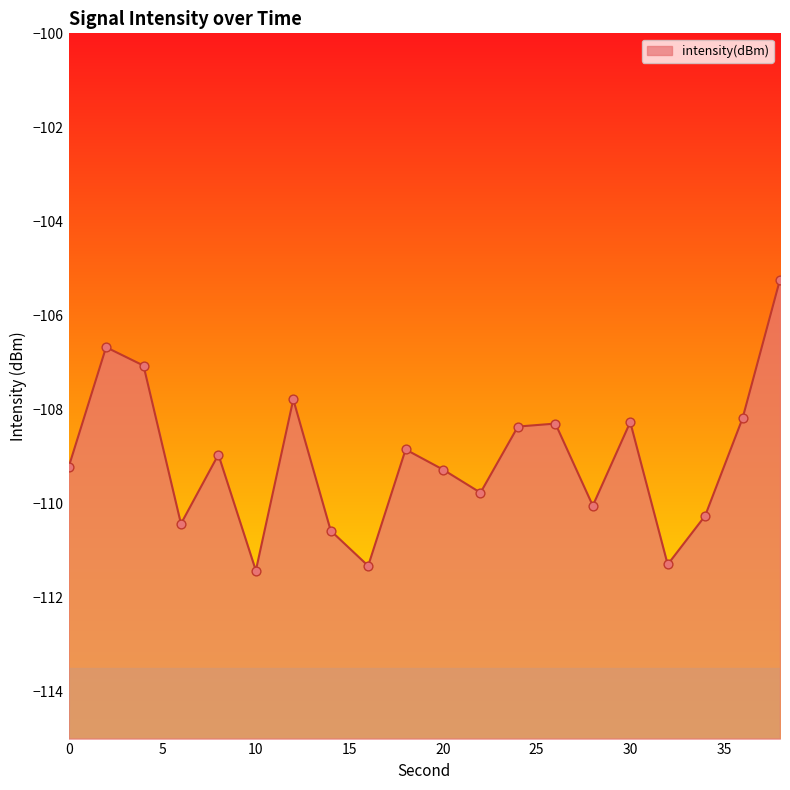

Which has a higher value, 32 or 34?

34